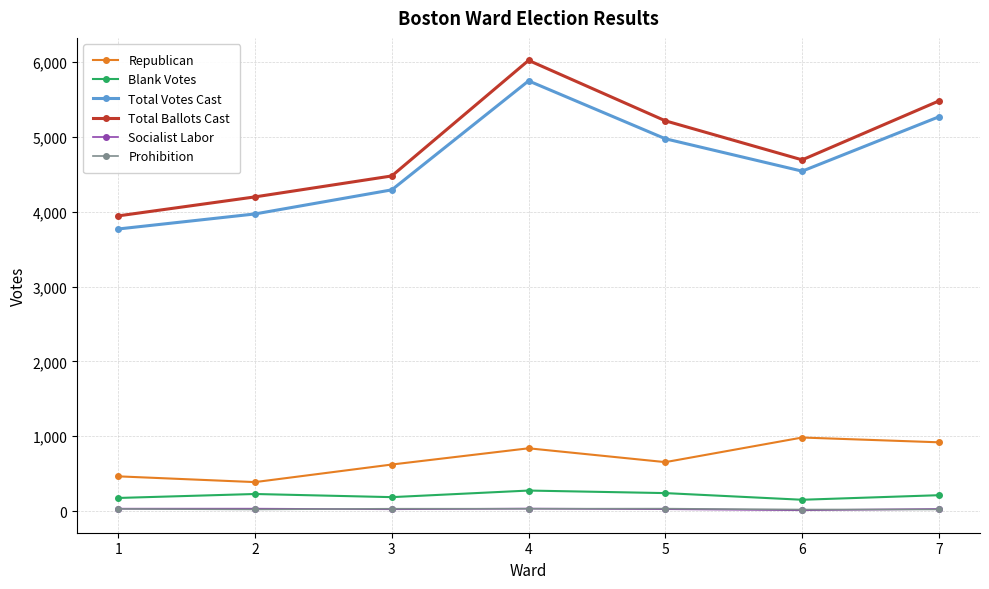

Where does the Total Votes Cast series first go above 4544?

4